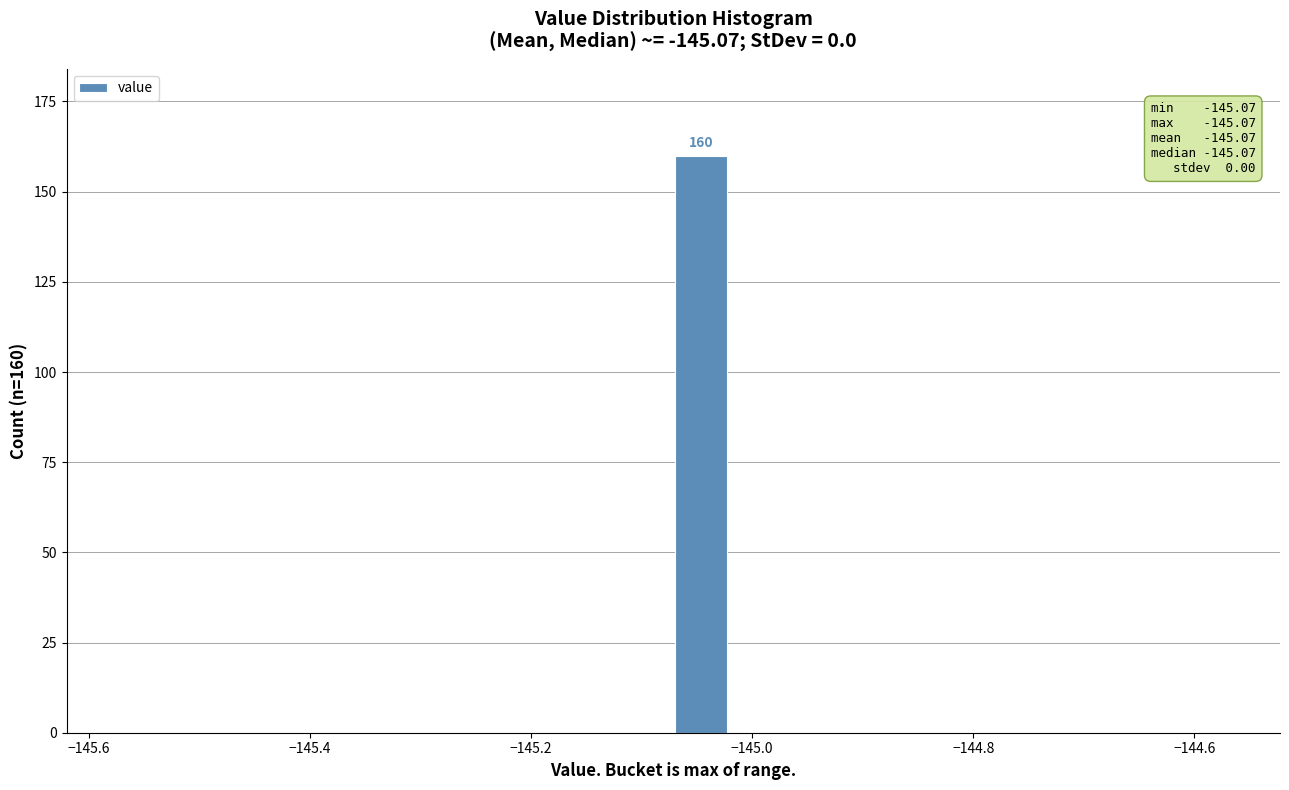

Around what value on the x-axis is the tallest bar? Give the approximate position of its centre, as read against the axis.

-145.04